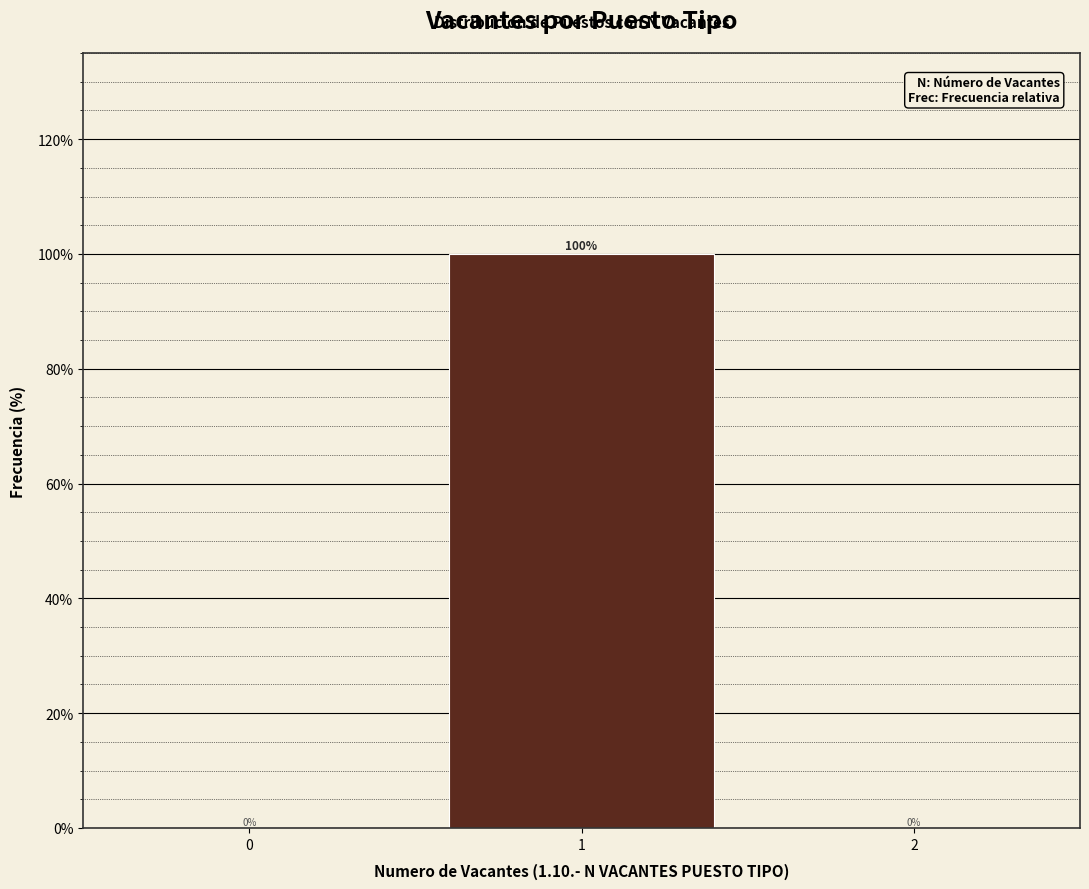

Reading left to right, what are all the values shown in this chart?

0=0	1=100	2=0